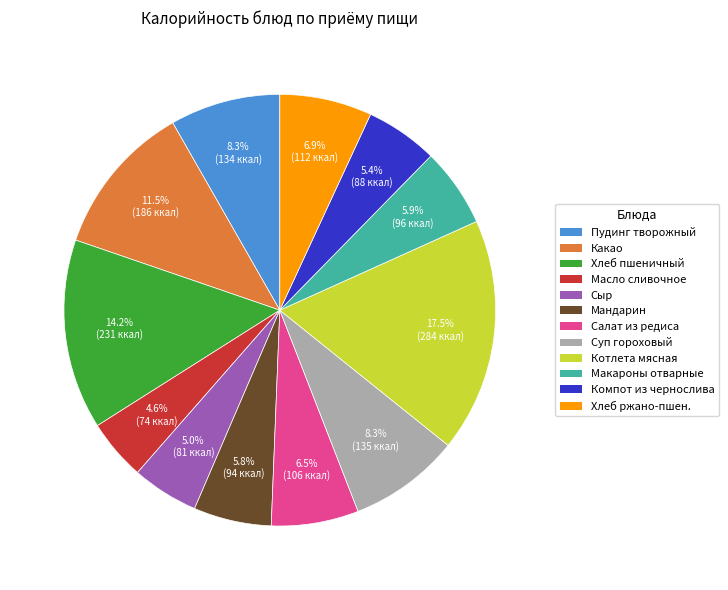

Is there any slice that represents more than half of the pie?

No